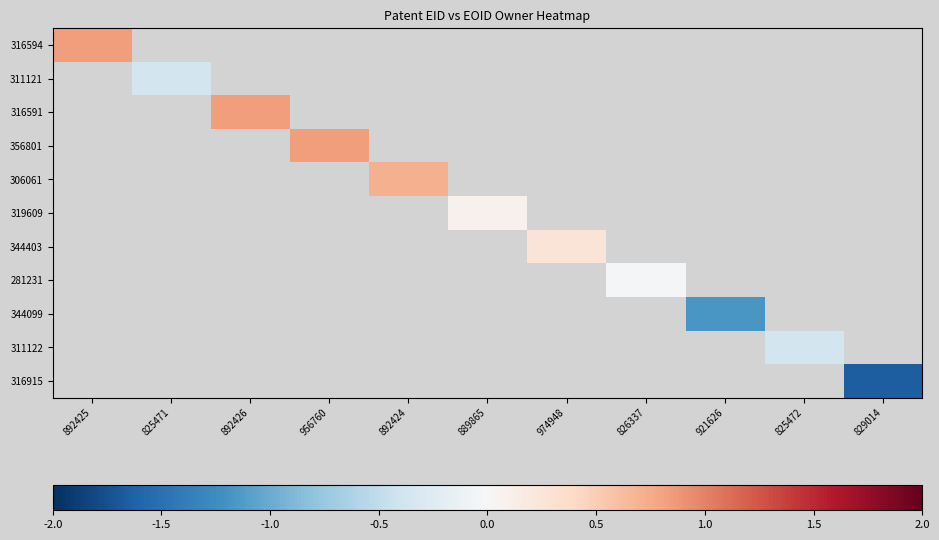

How many negative values does the 311121 series have?

1